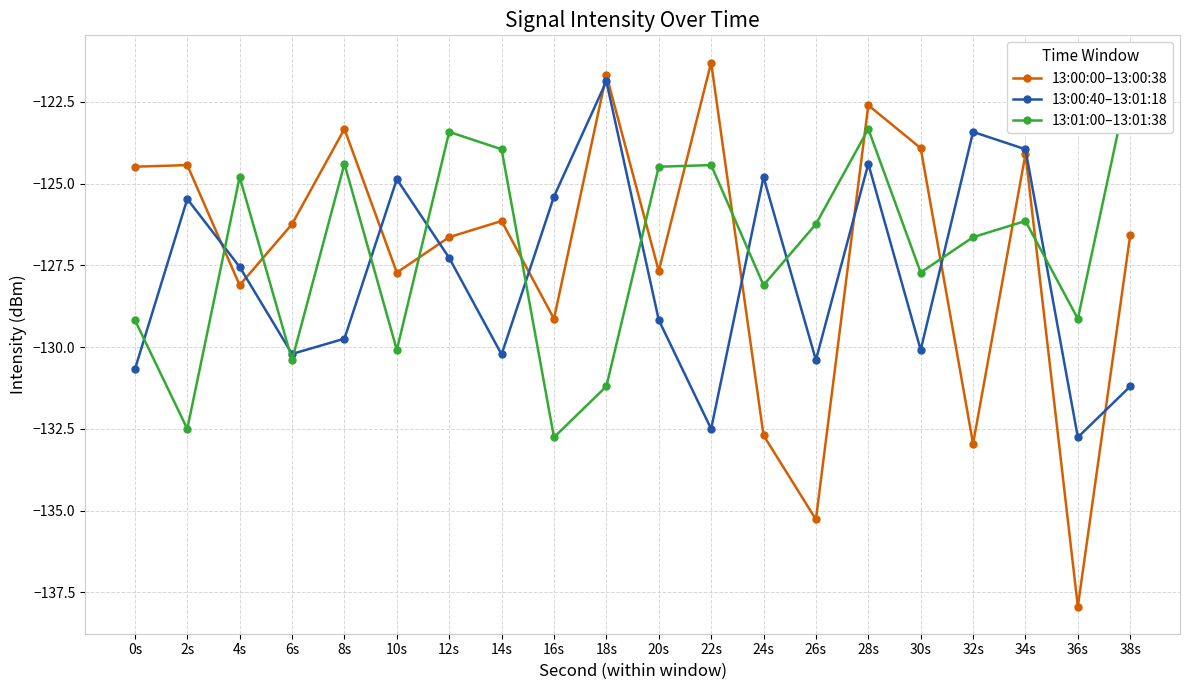

How many lines are shown in the chart?

3